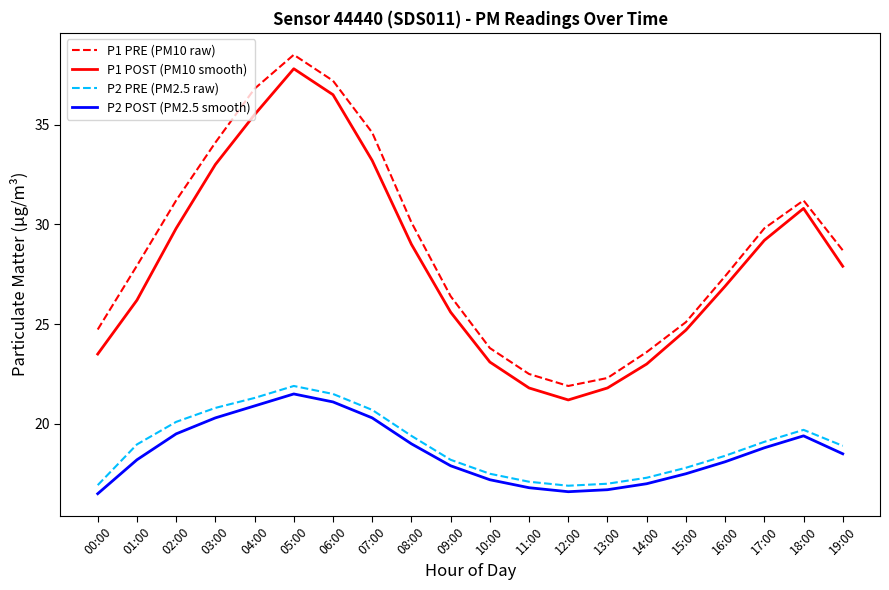

Rank the series by their maximum value, from lowest to highest.

P2 POST (PM2.5 smooth), P2 PRE (PM2.5 raw), P1 POST (PM10 smooth), P1 PRE (PM10 raw)